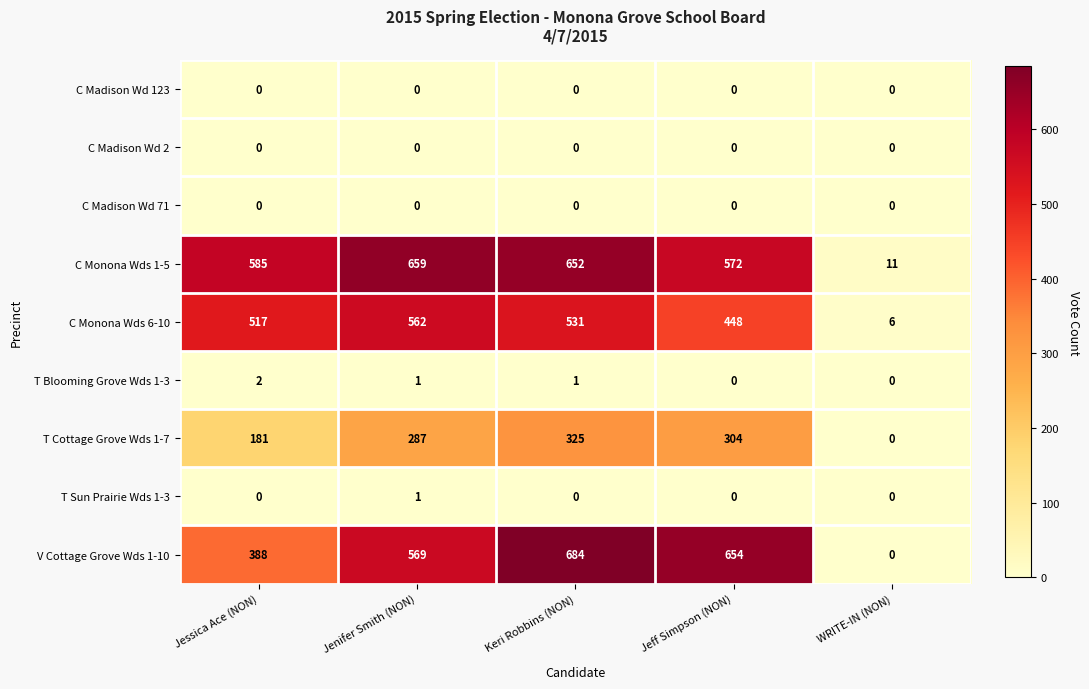

What is the difference between the highest and lowest values at Jeff Simpson (NON)?

654